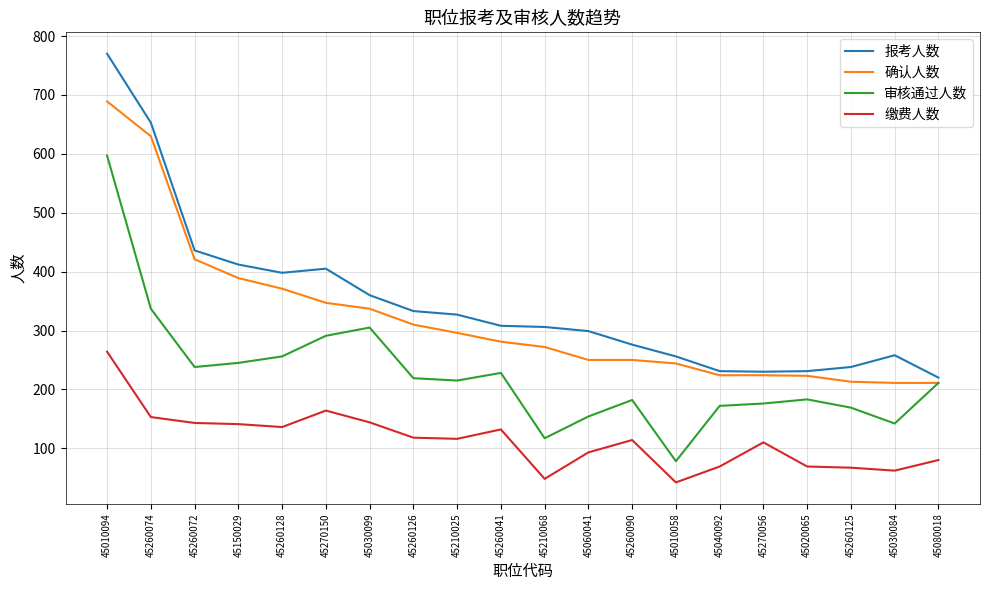

The 审核通过人数 series shows 195 at 45210068. True or false?

False